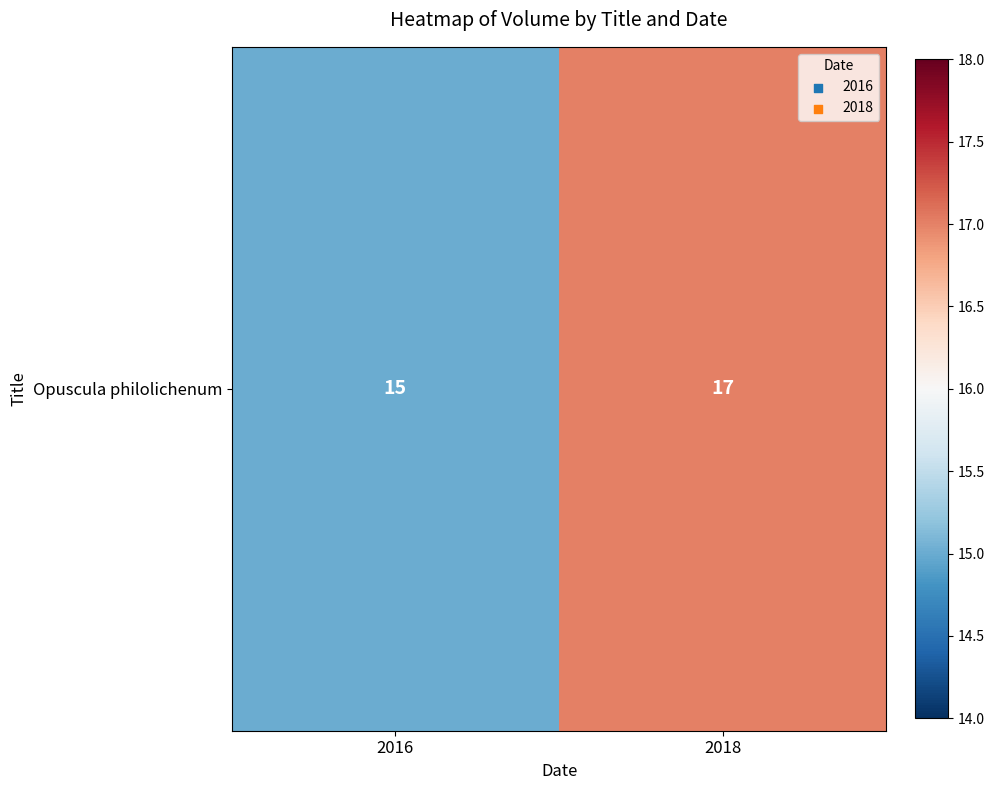

List the labels in order of value, largest first.

2018, 2016